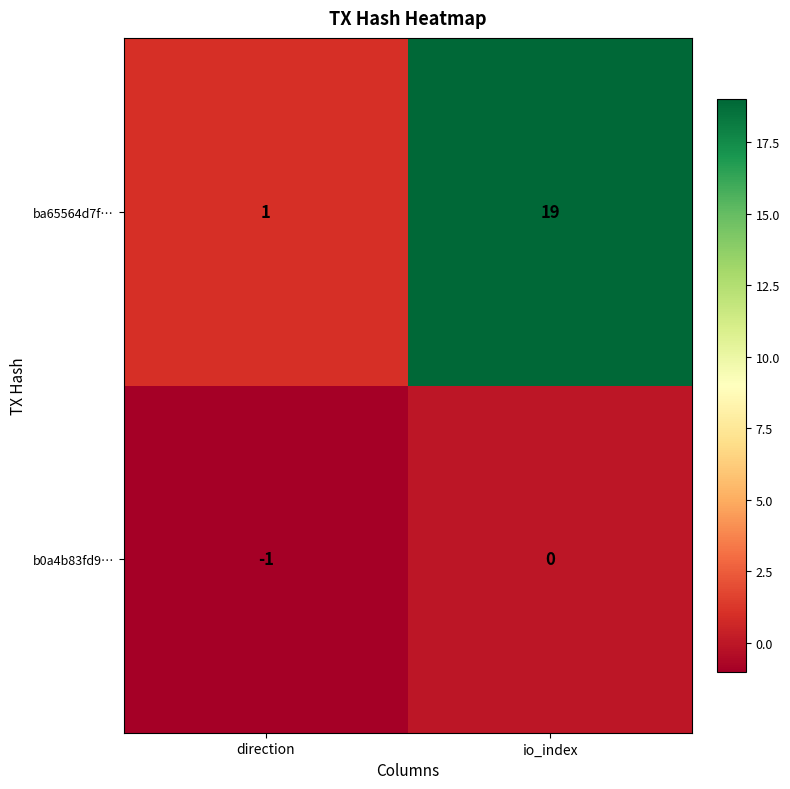

Rank the categories by ba65564d7f… value from highest to lowest.

io_index, direction